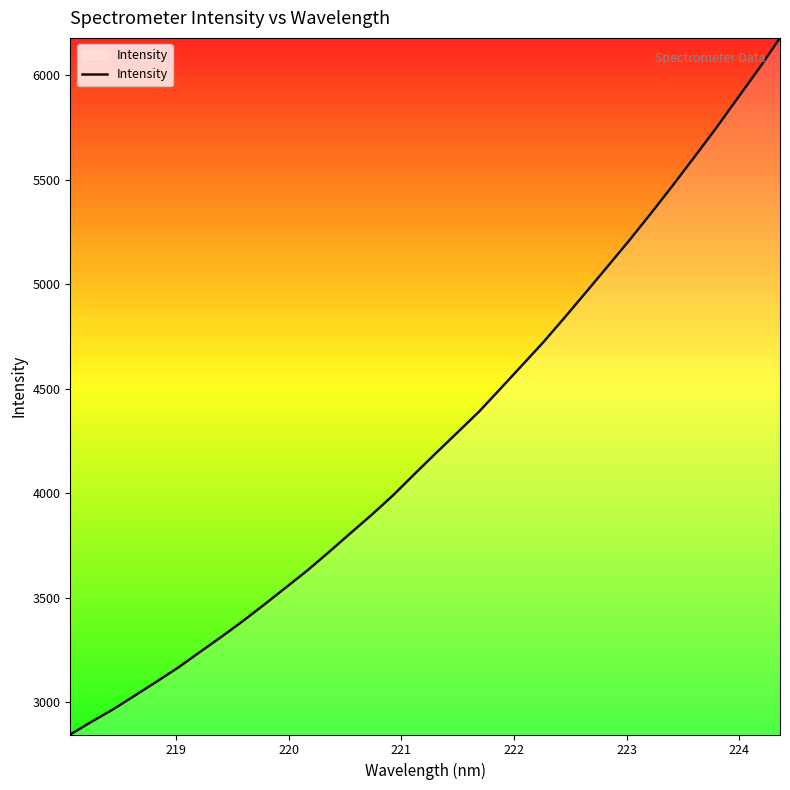

What is the difference between the maximum and minimum values?

3334.7